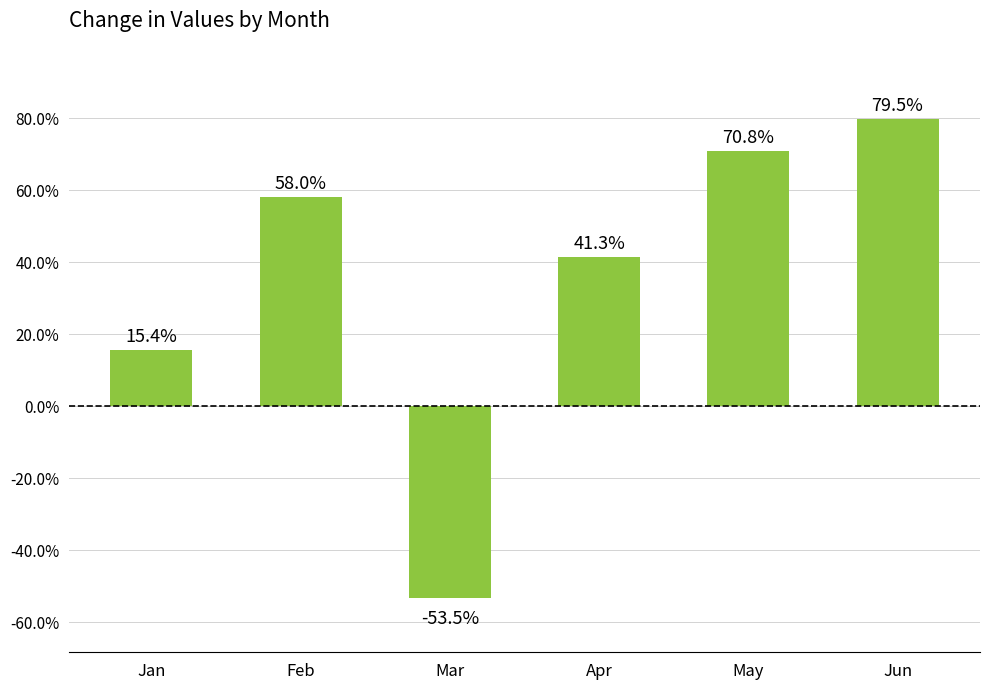

Reading left to right, transcribe all the data shown in this chart.

0.2	0.6	-0.5	0.4	0.7	0.8